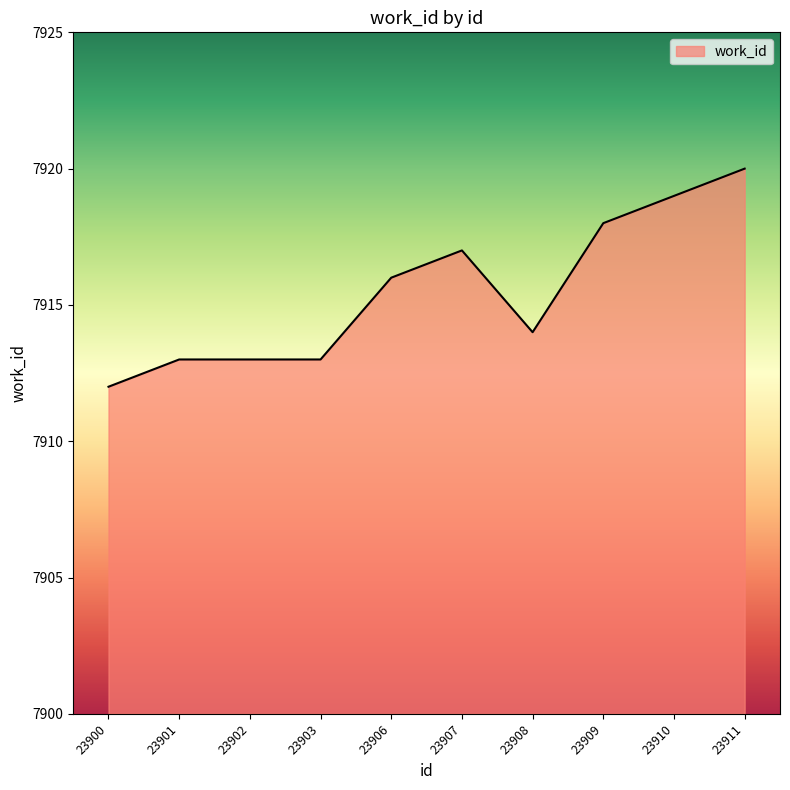

How many lines are shown in the chart?

1